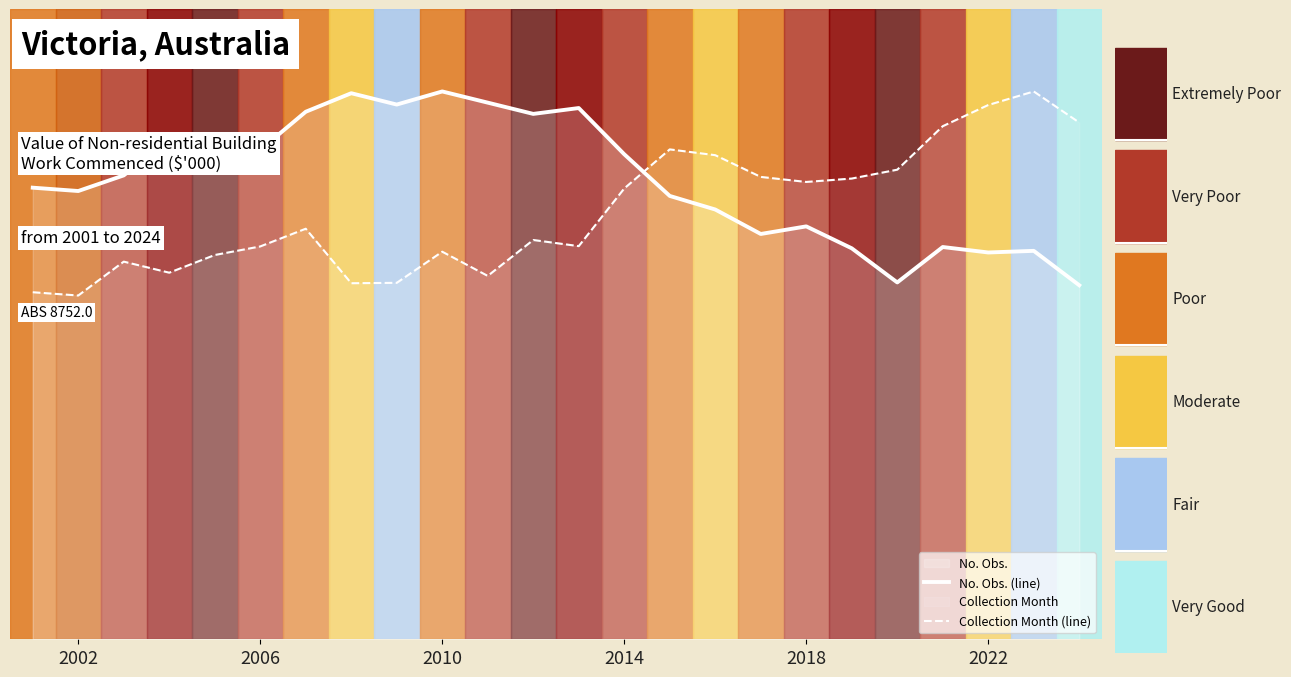

Does the chart display data point markers on the line(s)?

No